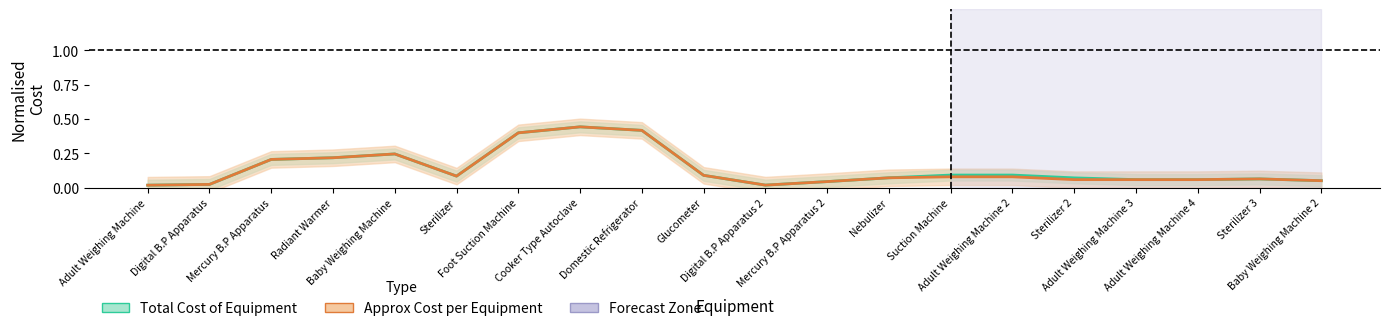

Which series has the widest spread of values?

Total Cost of Equipment